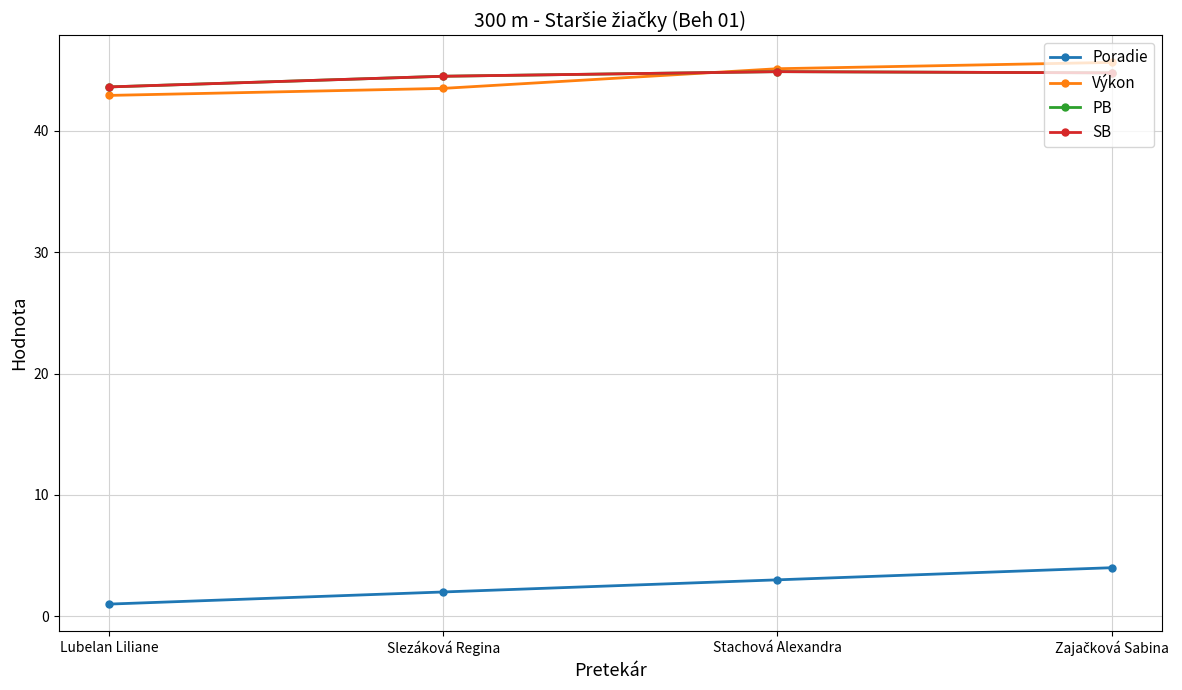

Does the chart have visible grid lines?

Yes